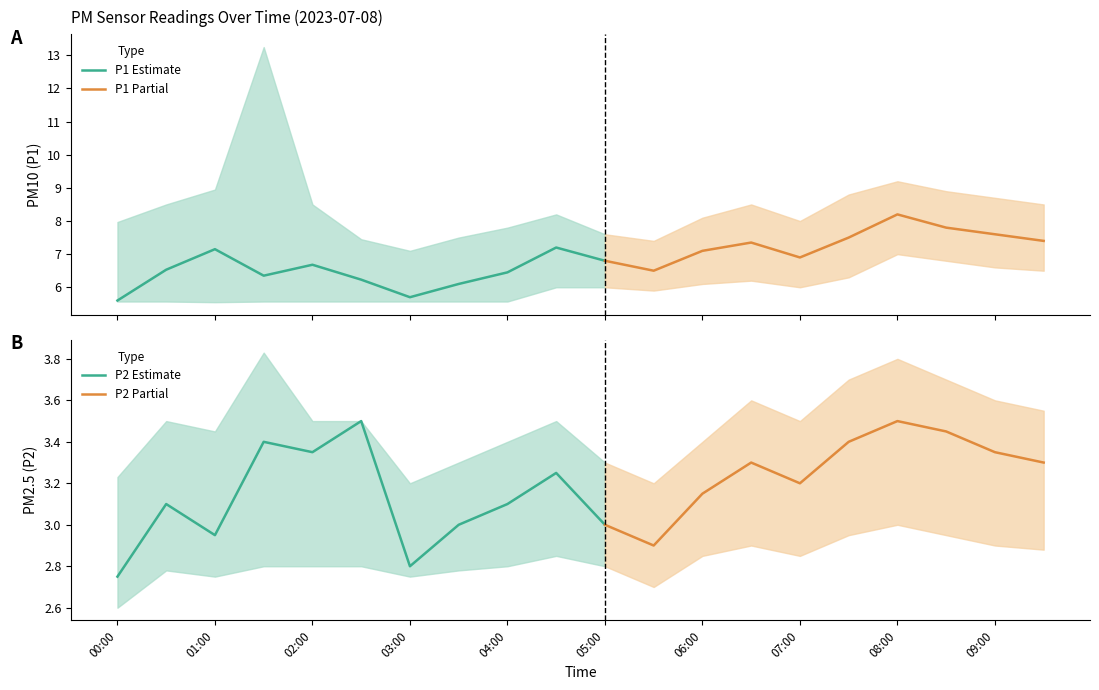

What is the average value of the P1 series?

6.9